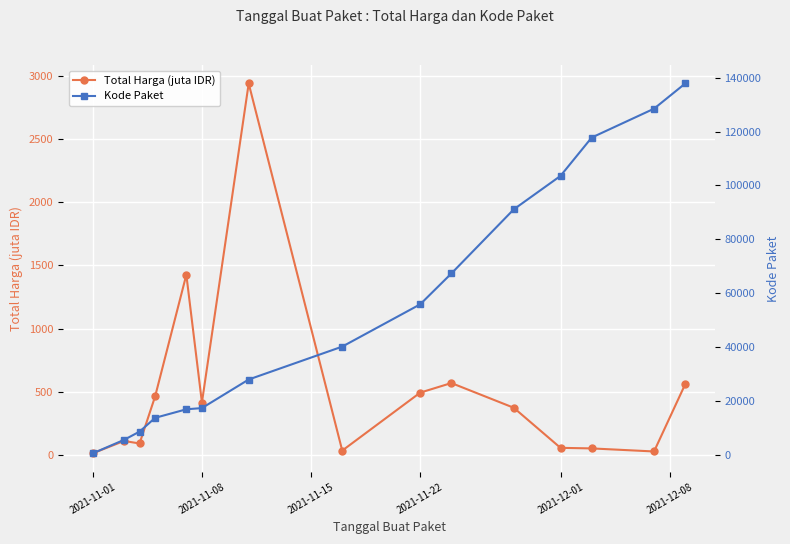

Is it true that Total Harga (juta IDR) equals 1871.6 at 2021-12-01?

False